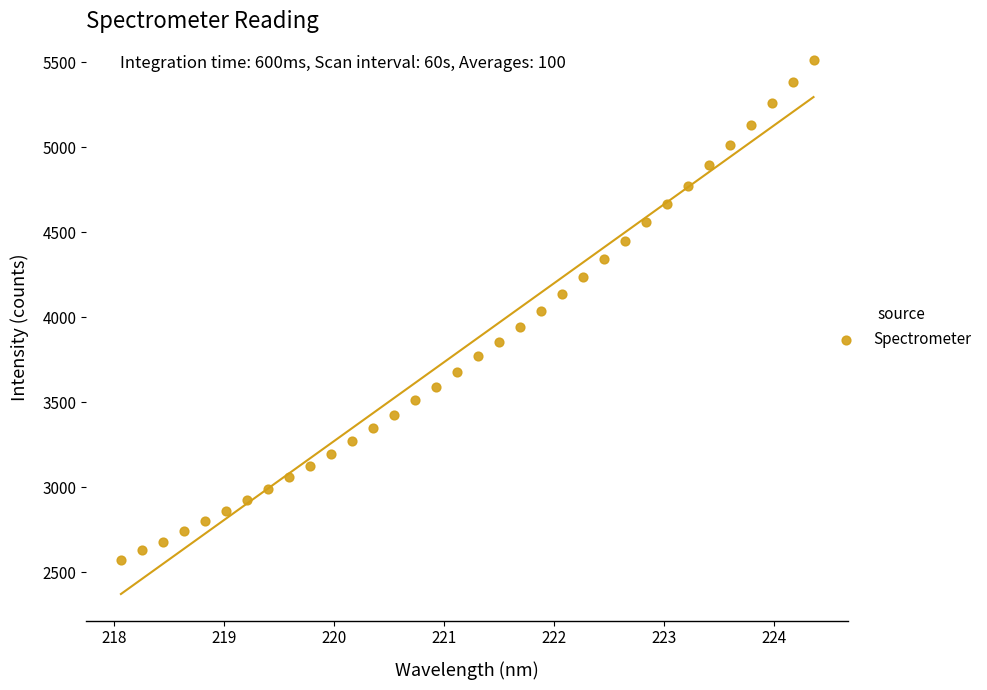

What is the range of Y values (max minus min)?

2939.8